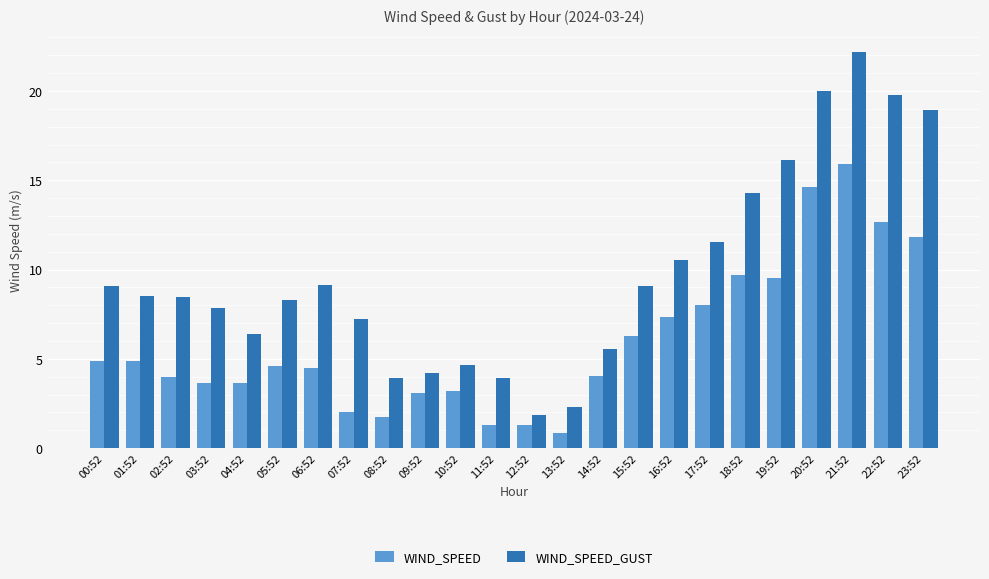

Does the chart contain stacked bars?

No